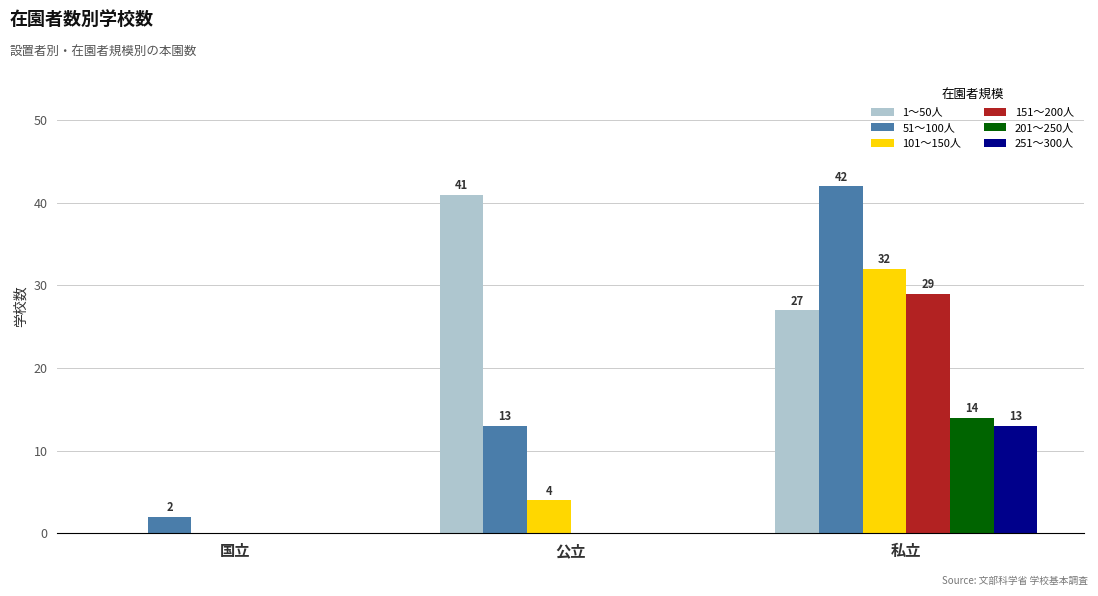

Is the value of 201～250人 at 国立 greater than the value of 151～200人 at 私立?

No